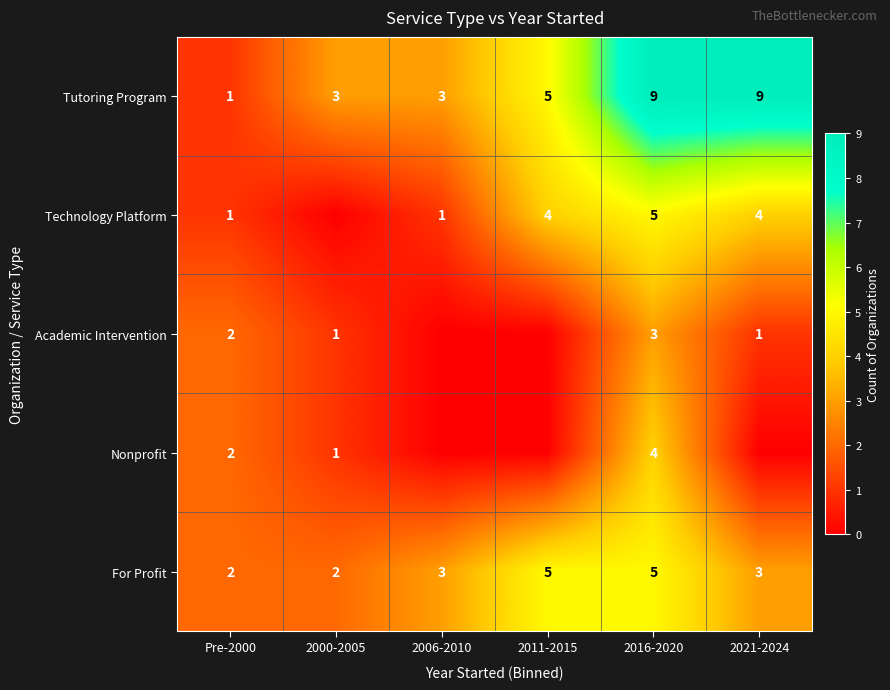

What is the total value across all series at Pre-2000?

8